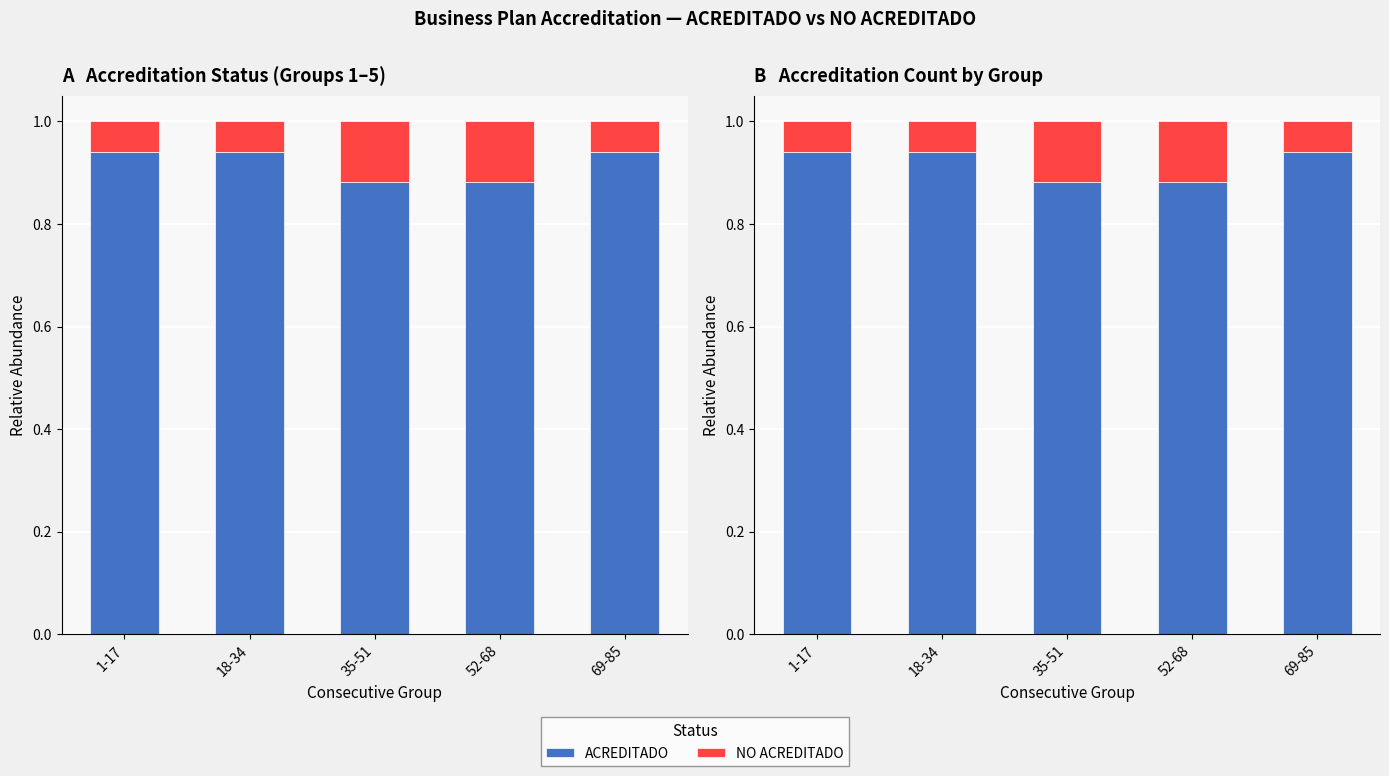

At which label is NO ACREDITADO closest to 0?

1-17